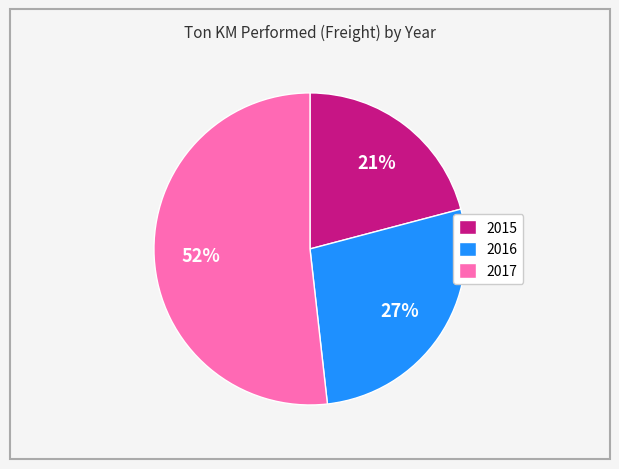

How many slices are in this pie chart?

3